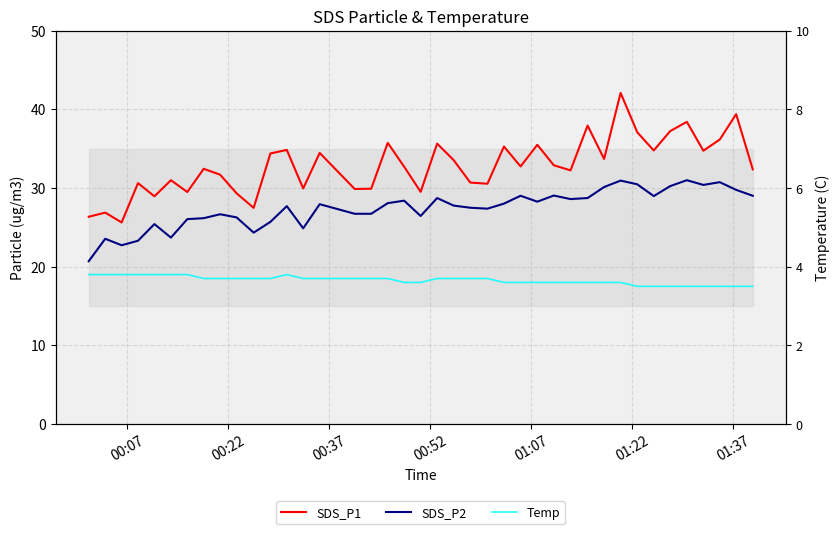

What is the lowest value of the Temp series?

3.5